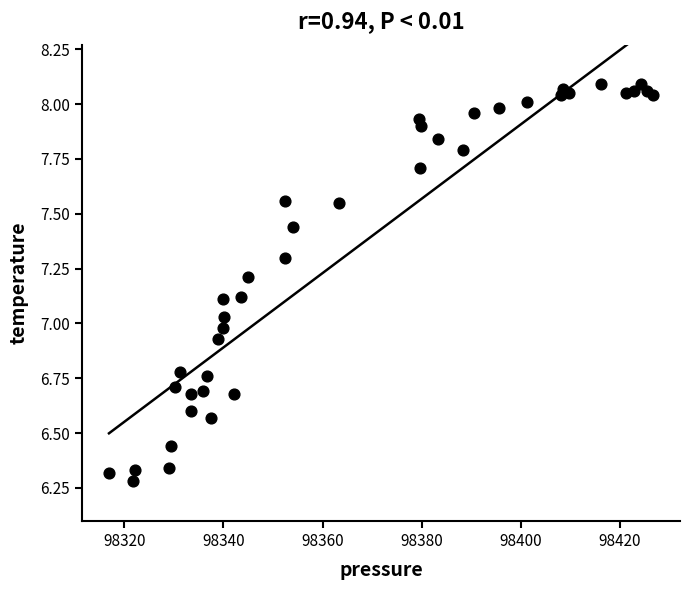

What is the range of X values (max minus min)?

109.6